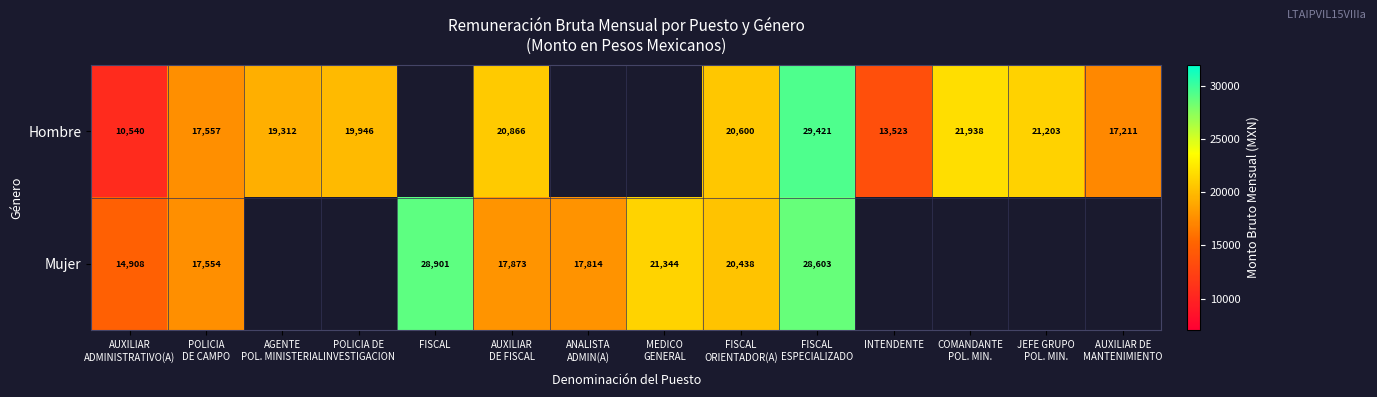

What is the highest value of the Mujer series?

28900.8